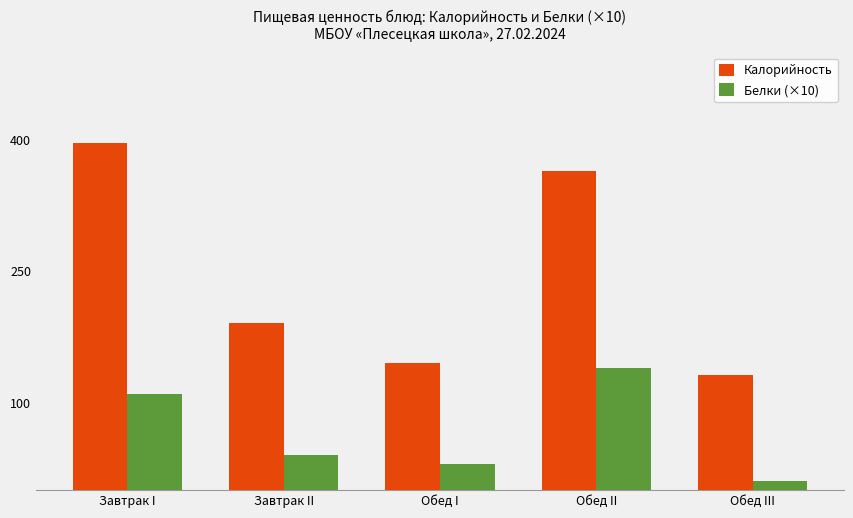

Is the value of Белки (×10) at Обед I greater than the value of Калорийность at Завтрак II?

No